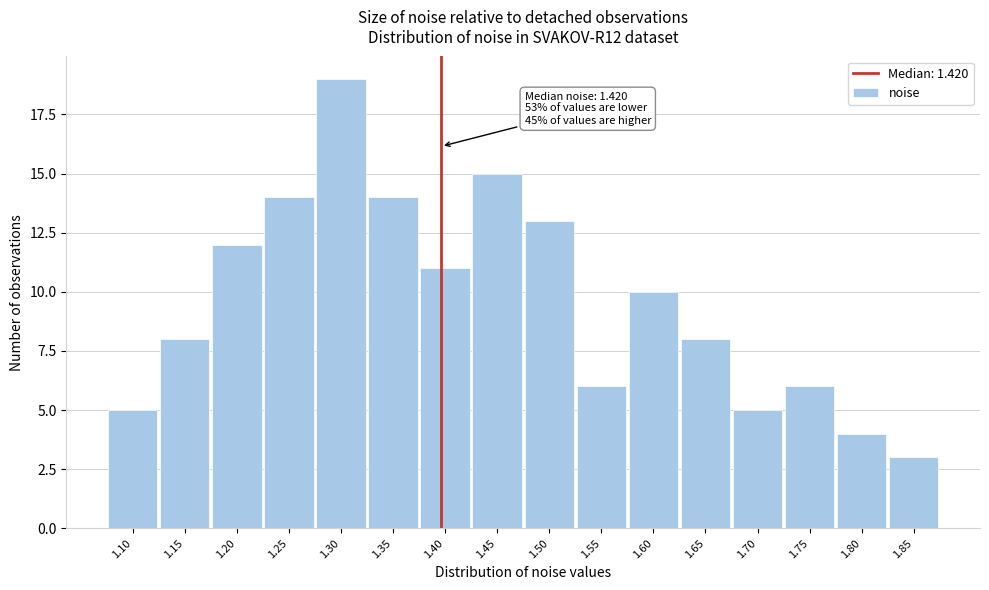

Reading right to left, list all the values displayed in this chart.

1.85=3	1.80=4	1.75=6	1.70=5	1.65=8	1.60=10	1.55=6	1.50=13	1.45=15	1.40=11	1.35=14	1.30=19	1.25=14	1.20=12	1.15=8	1.10=5